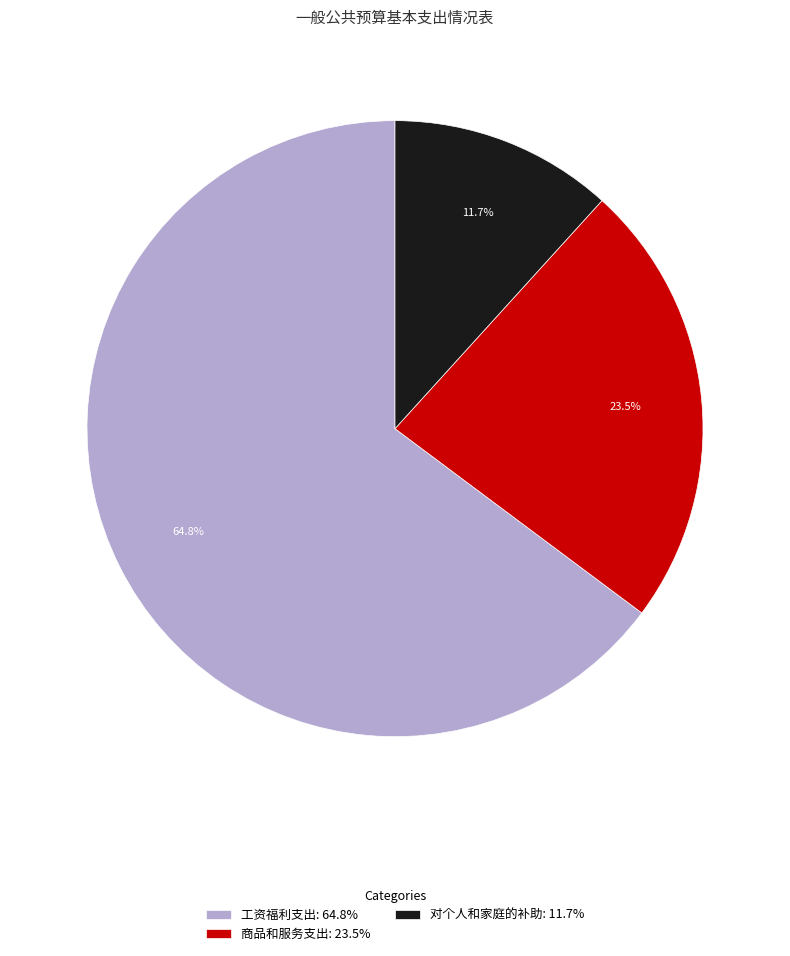

How many slices are in this pie chart?

3